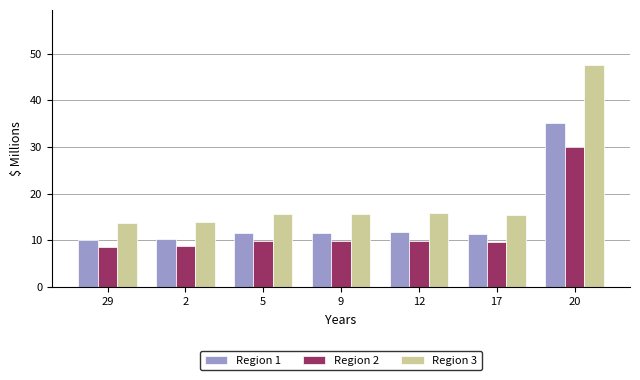

Which series changed the most between 29 and 5?

Region 3